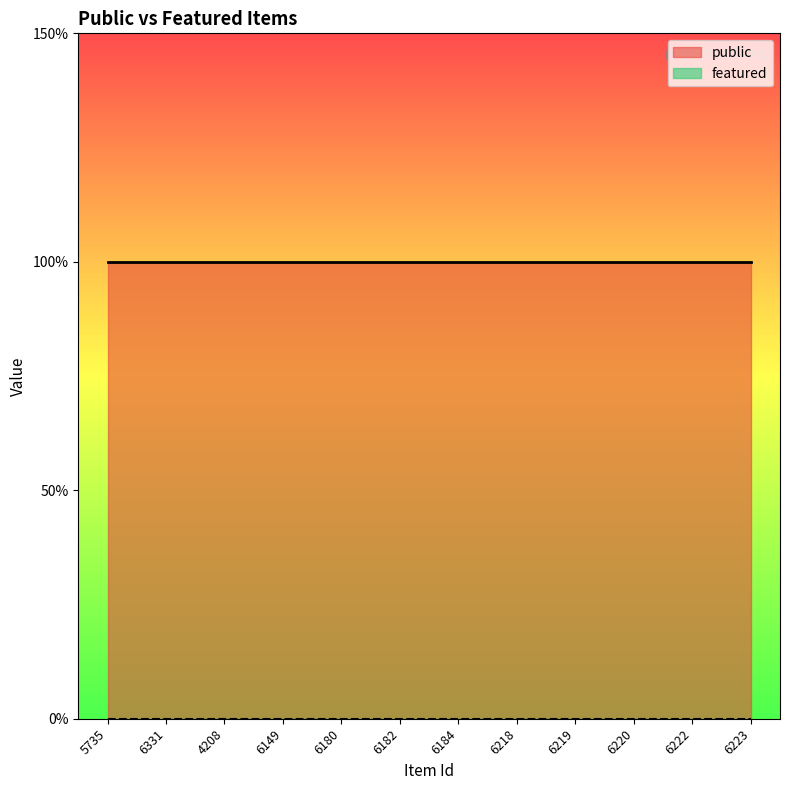

Reading left to right, transcribe all the data shown in this chart.

public: 1	1	1	1	1	1	1	1	1	1	1	1
featured: 0	0	0	0	0	0	0	0	0	0	0	0